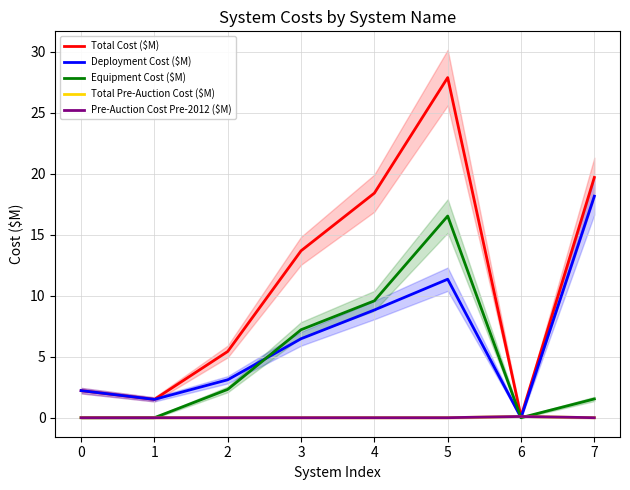

The Pre-Auction Cost Pre-2012 ($M) series shows 0.1 at 3. True or false?

False